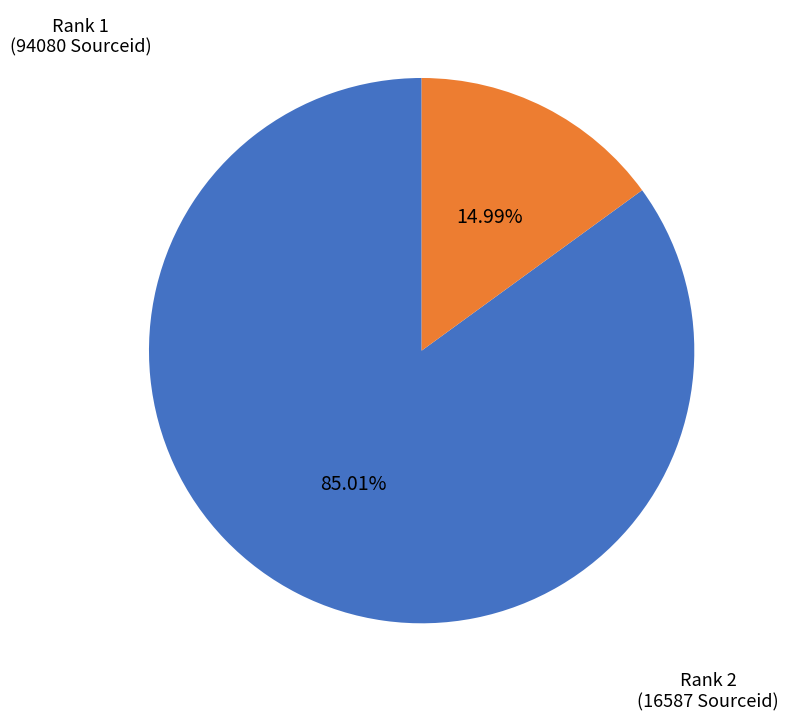

How many slices are in this pie chart?

2